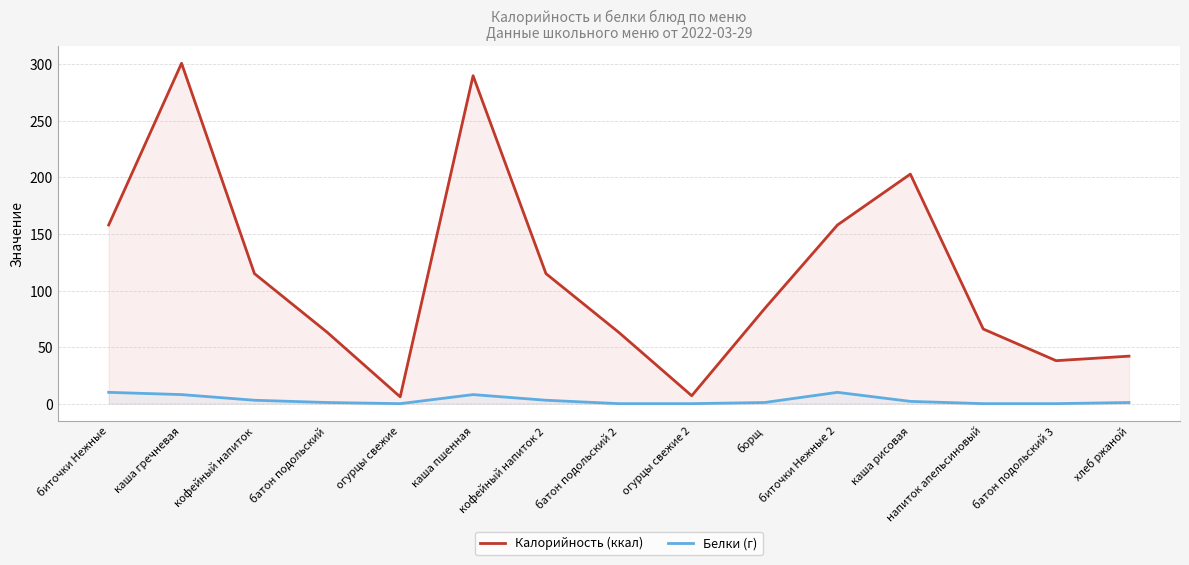

True or false: Калорийность (ккал) has more than 1 interior local peaks.

True